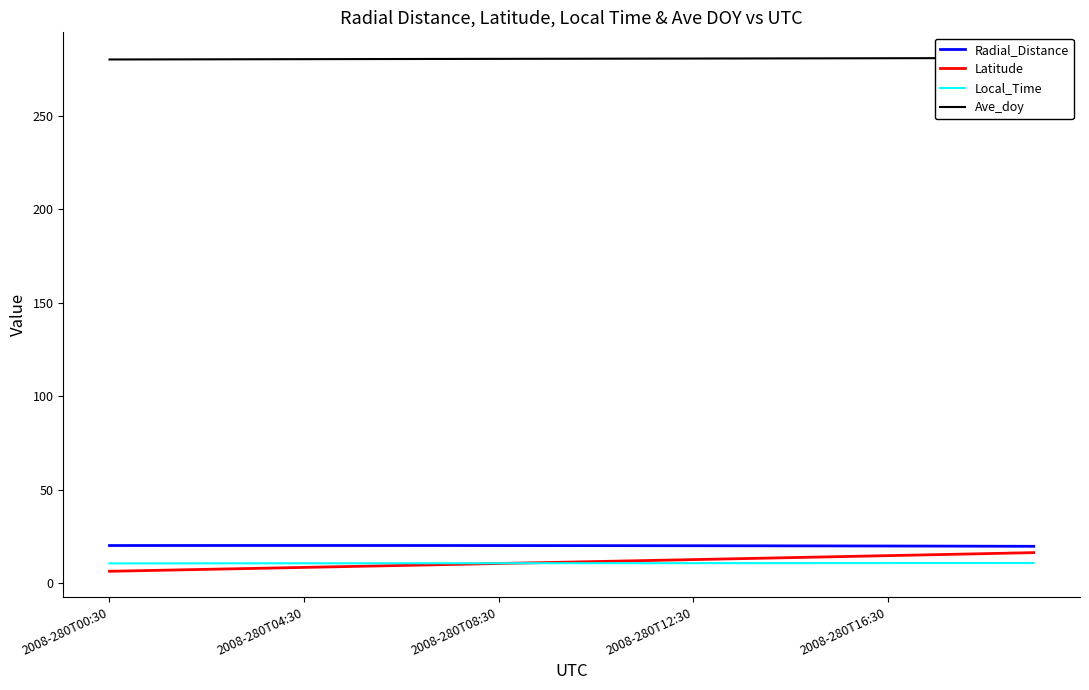

What is the highest value of the Local_Time series?

10.9